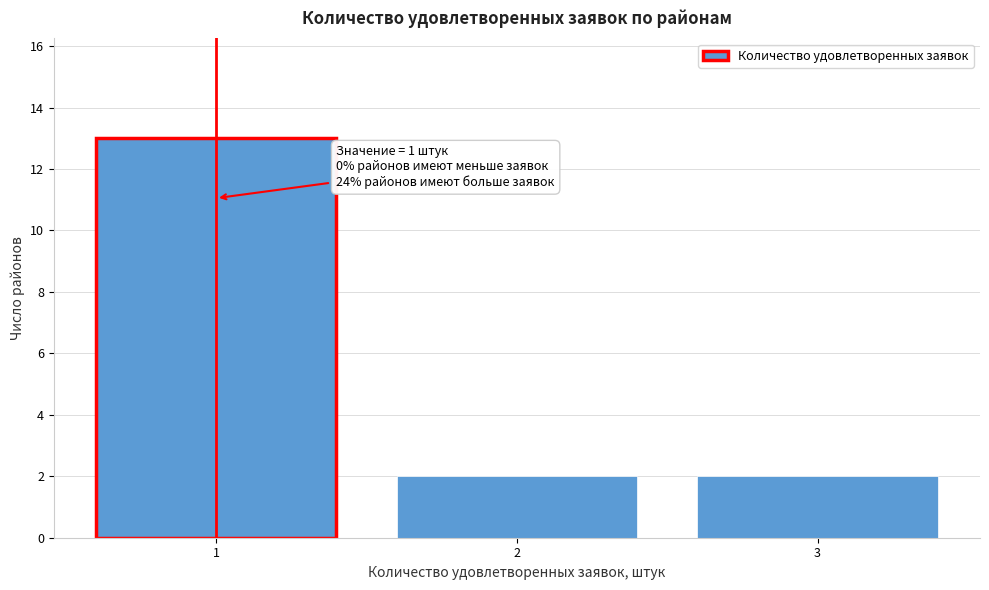

Reading left to right, list all the values displayed in this chart.

13	2	2